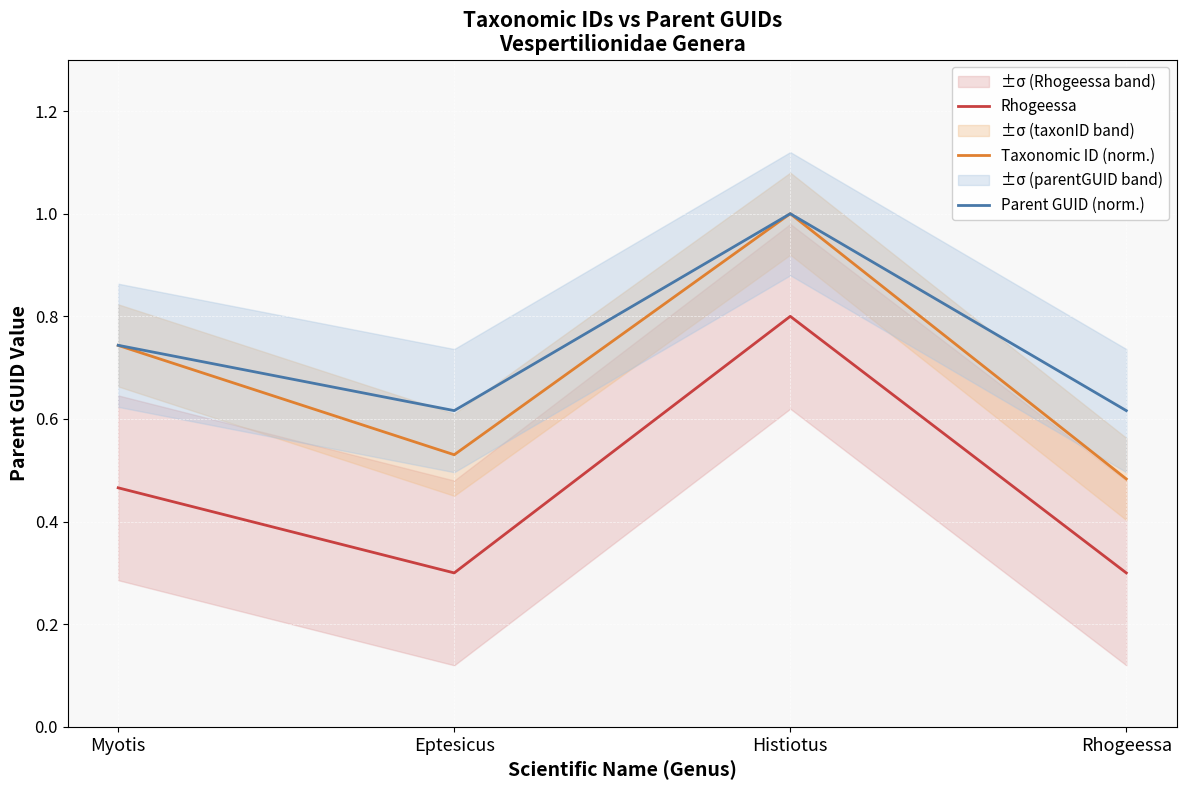

At which category does Taxonomic ID (norm.) reach its first local peak?

Histiotus